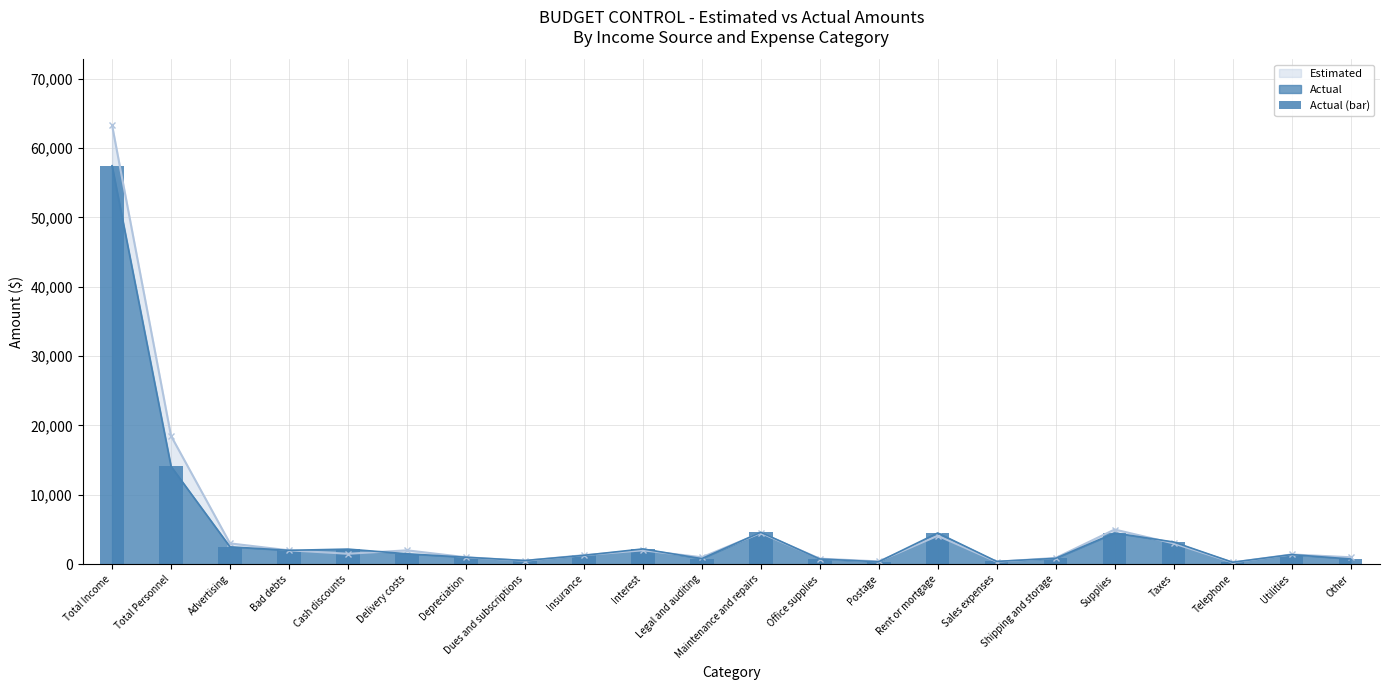

Does the chart contain stacked bars?

No